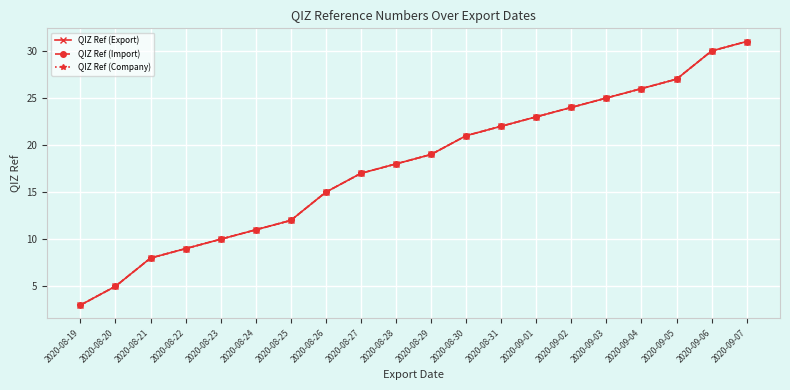

Between 2020-08-26 and 2020-09-01, which is larger?

2020-09-01